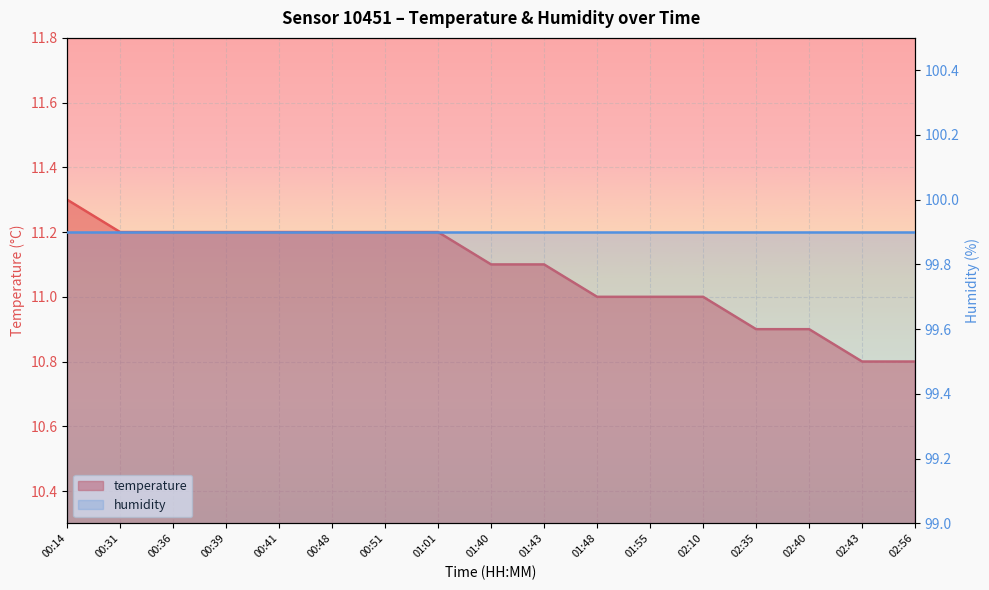

At which category does the chart reach its minimum across all series?

02:43